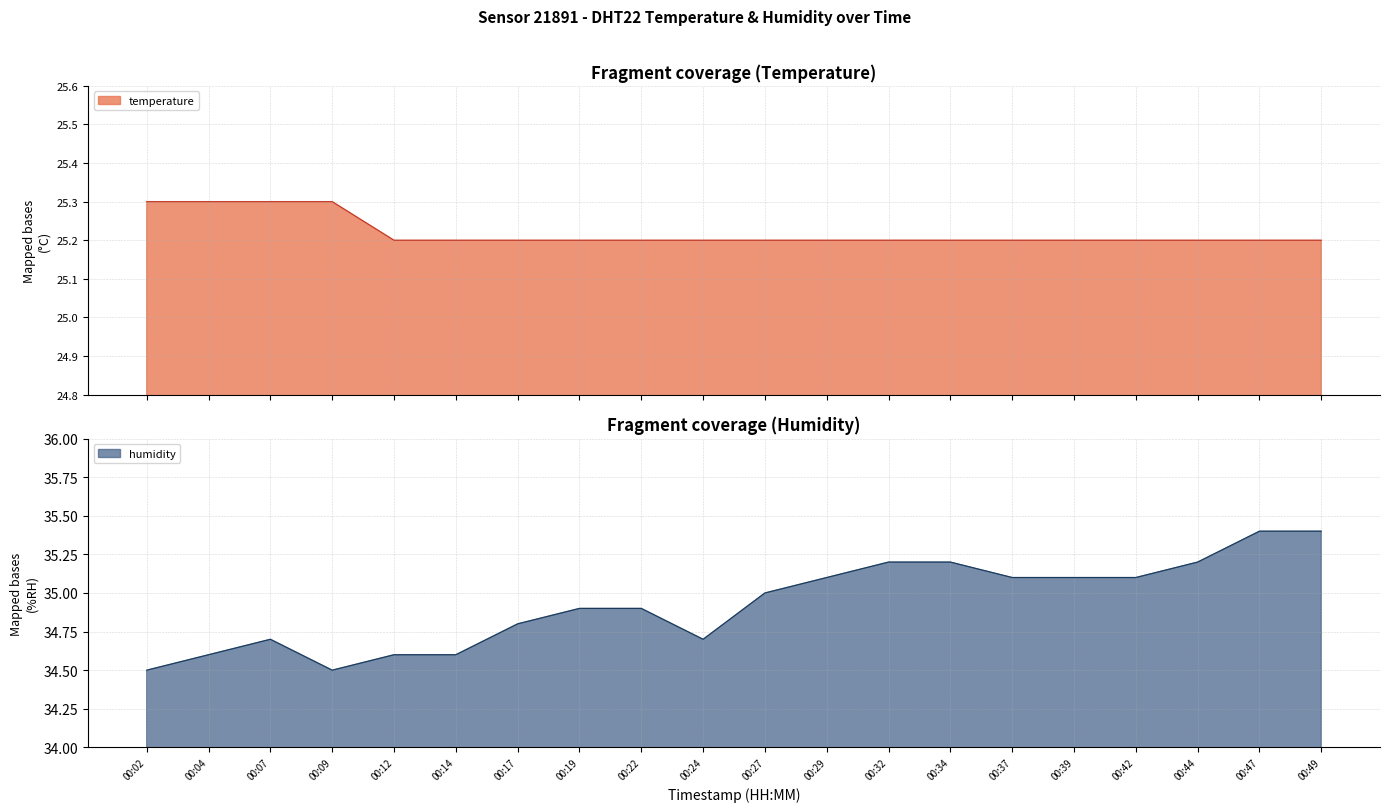

What is the value of the humidity point at the 9th from the left?

34.9